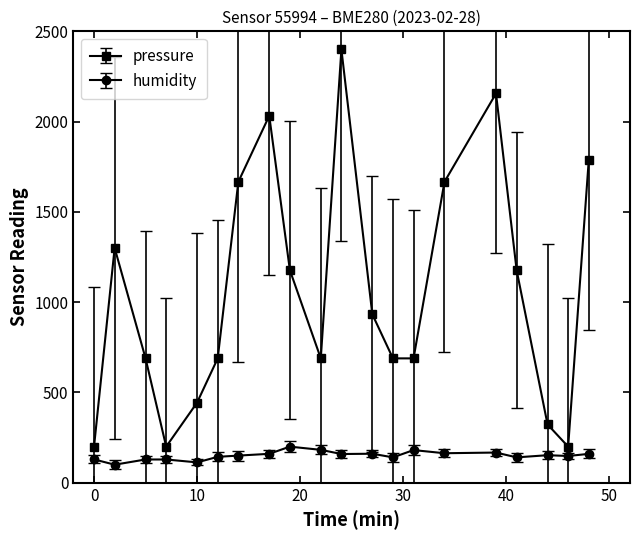

What is the value of the humidity point at the 8th from the left?

160.2